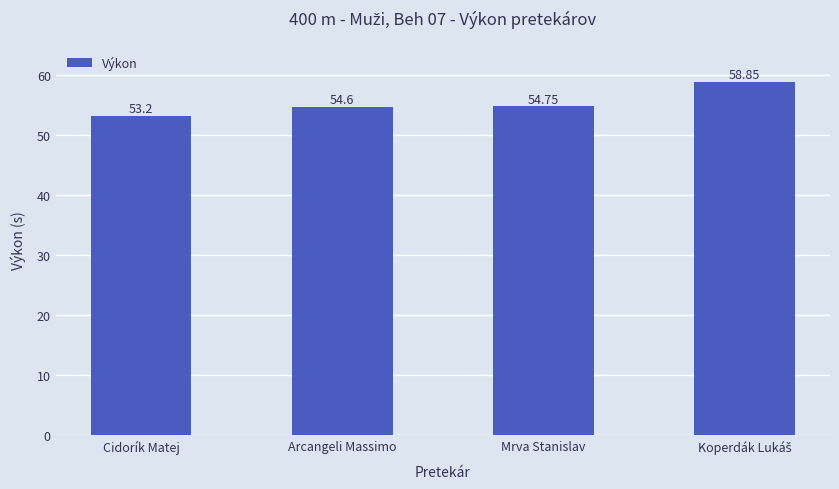

What is the sum of all values?

221.4